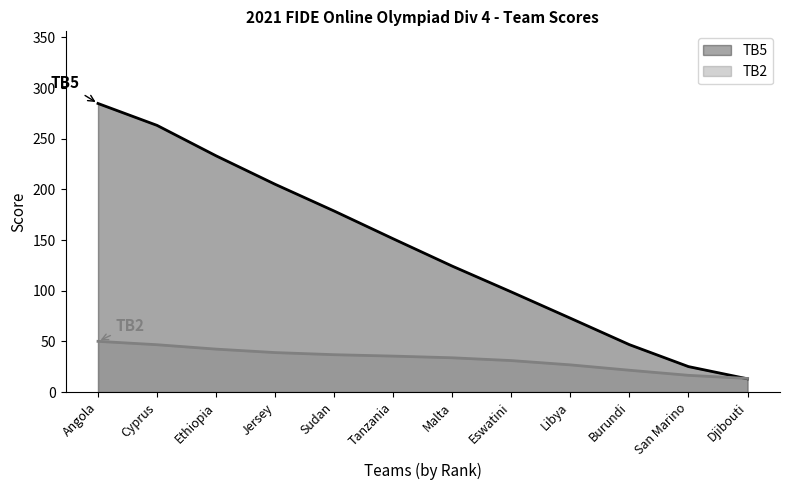

Rank the categories by value from highest to lowest.

Angola, Cyprus, Ethiopia, Jersey, Sudan, Tanzania, Malta, Eswatini, Libya, Burundi, San Marino, Djibouti